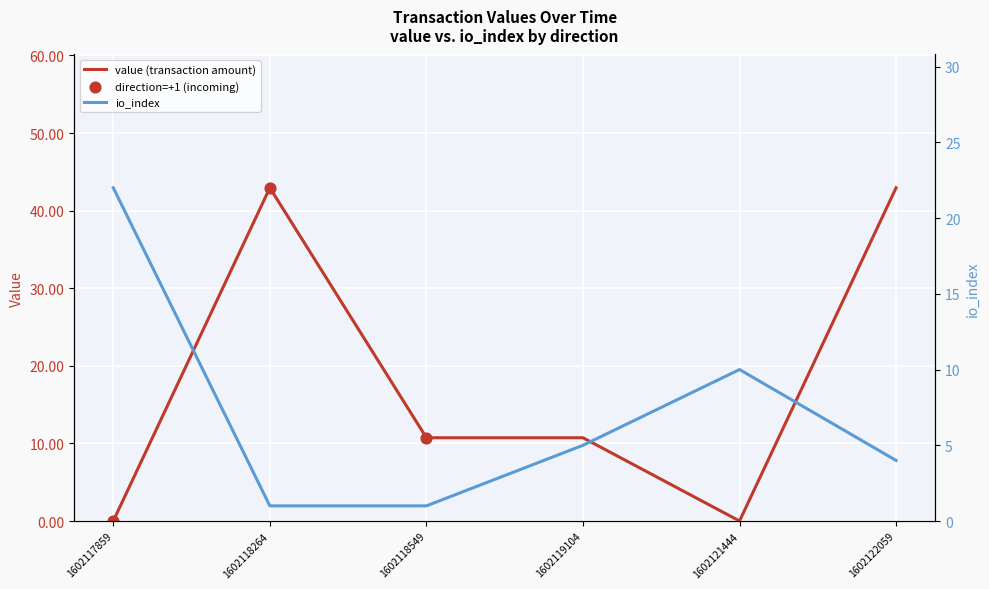

Which series has the widest spread of Y values?

value (transaction amount)